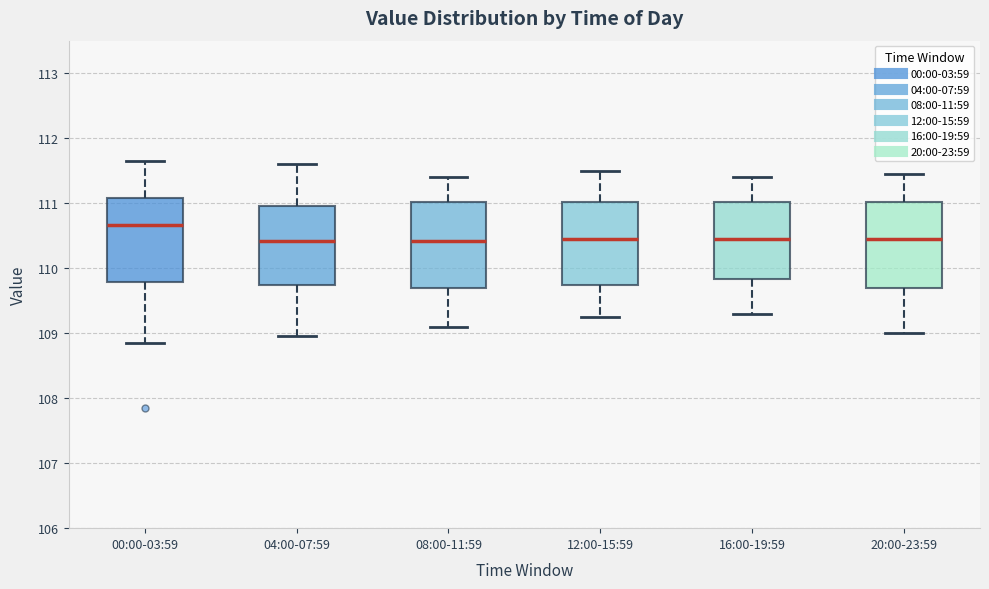

Reading left to right, transcribe this box plot: for each box, give where its median line is, the range the box spans, and where its two whiskers end, as read against the y-axis. The values are not printed on the chart, so give them approximately, as read against the axis.

00:00-03:59: median 110.7, box 109.8 to 111.1, whiskers 108.9 to 111.7
04:00-07:59: median 110.4, box 109.7 to 111.0, whiskers 109.0 to 111.6
08:00-11:59: median 110.4, box 109.7 to 111.0, whiskers 109.1 to 111.4
12:00-15:59: median 110.5, box 109.7 to 111.0, whiskers 109.3 to 111.5
16:00-19:59: median 110.5, box 109.8 to 111.0, whiskers 109.3 to 111.4
20:00-23:59: median 110.5, box 109.7 to 111.0, whiskers 109.0 to 111.5